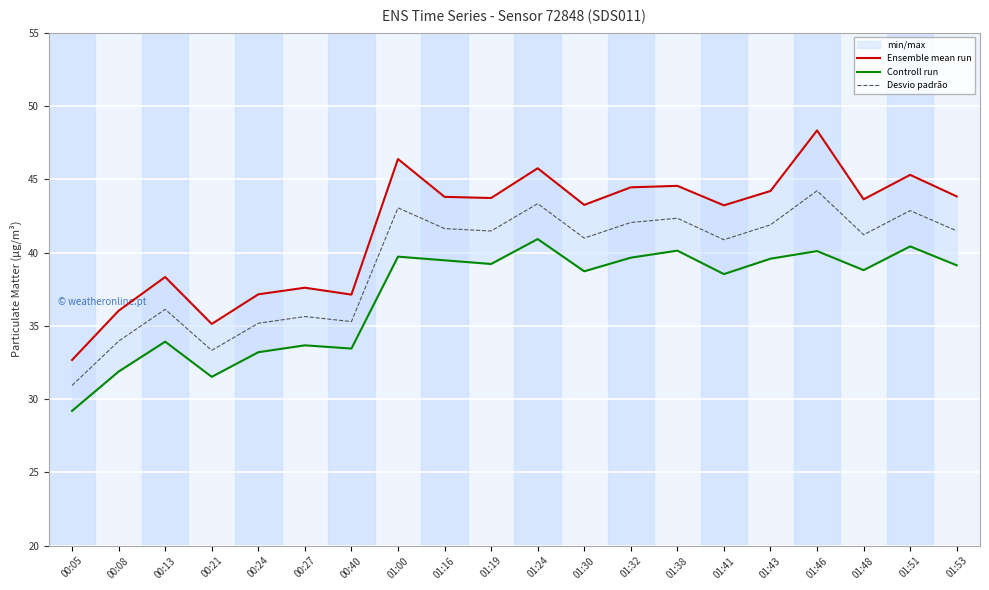

True or false: Controll run and Desvio padrão intersect in this chart.

False